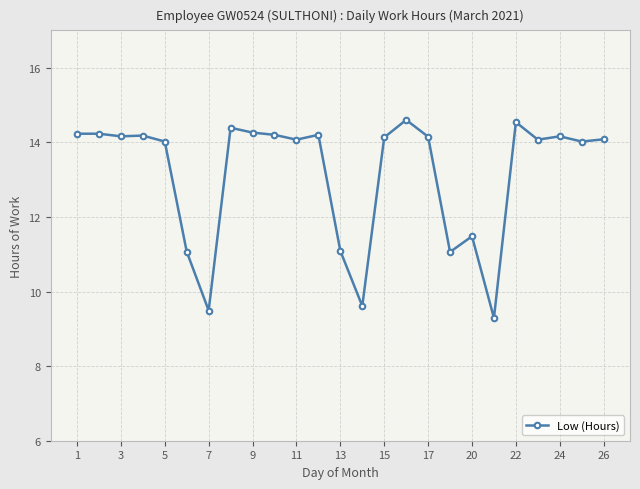

What is the maximum value shown in the chart?

14.6